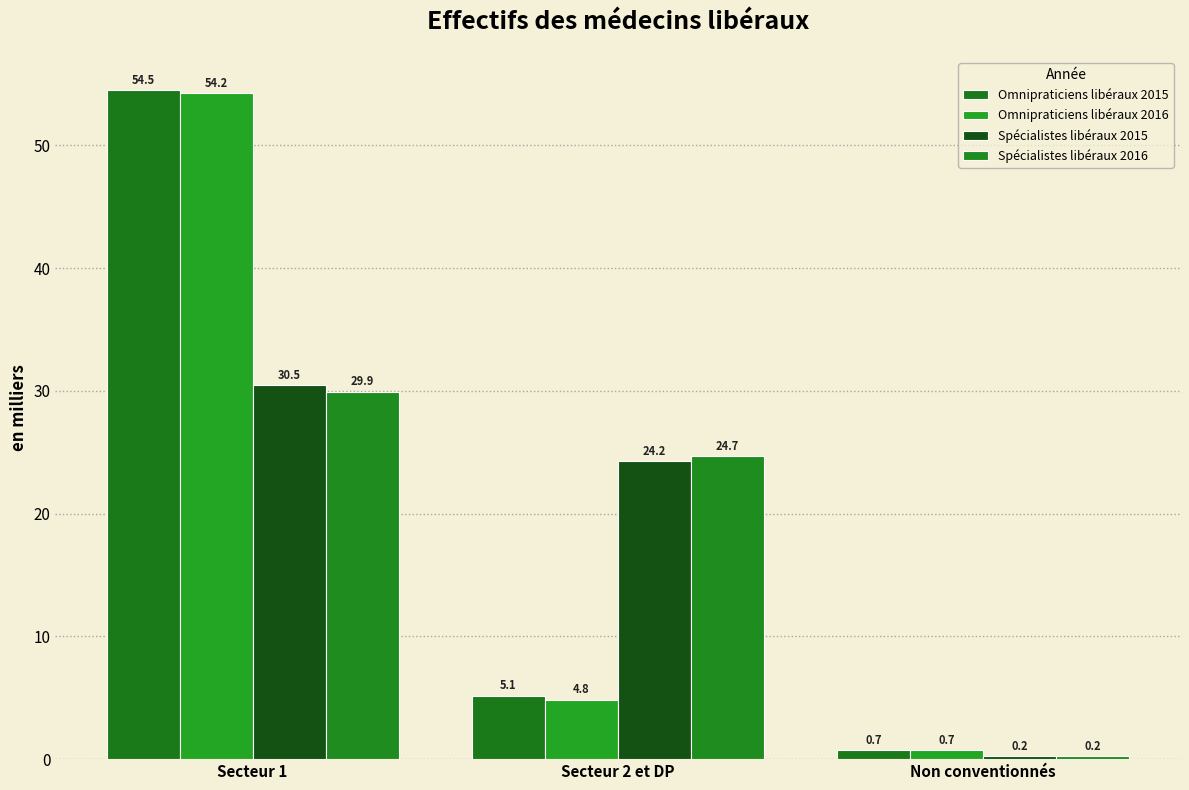

Rank the categories by Omnipraticiens libéraux 2015 value from lowest to highest.

Non conventionnés, Secteur 2 et DP, Secteur 1